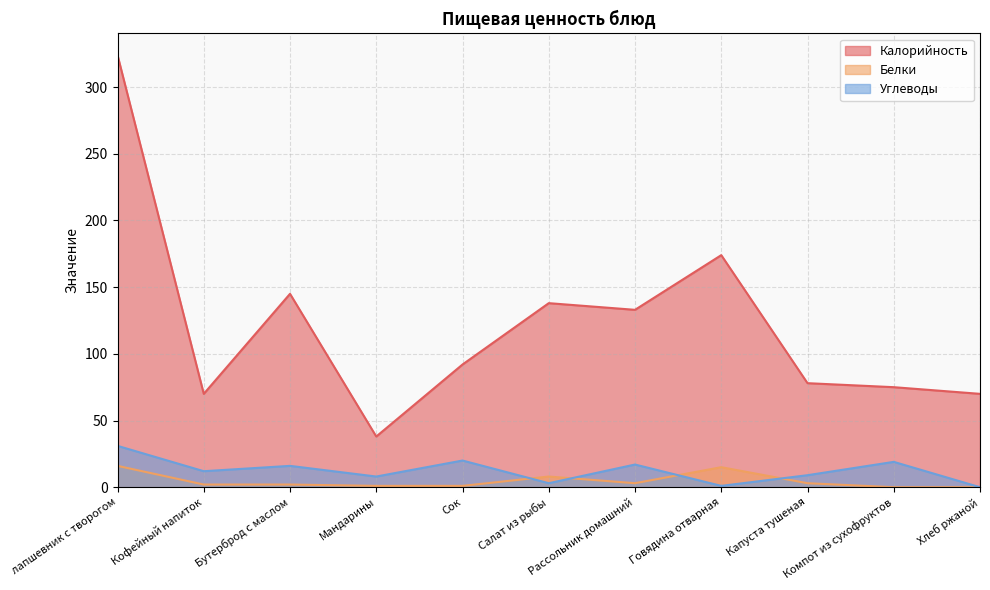

In Углеводы, how many points are higher than both neighbors (excluding endpoints)?

4